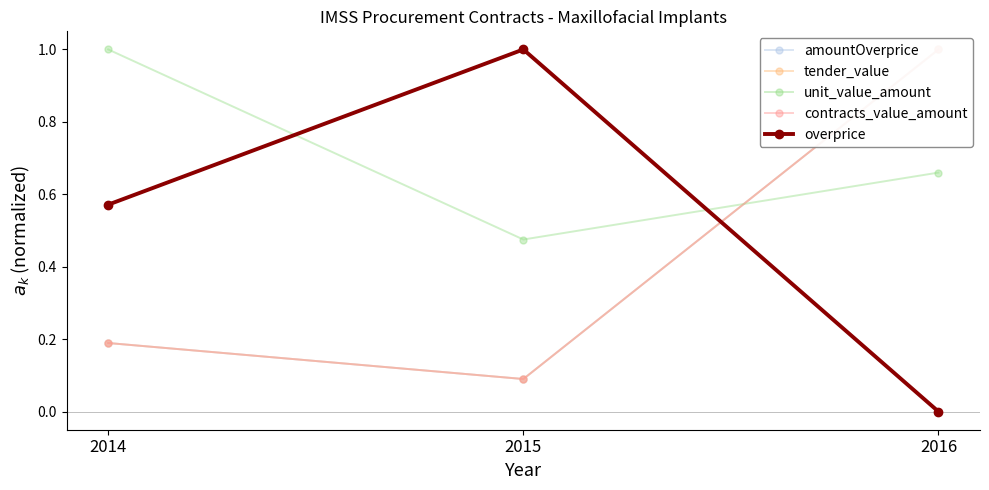

Is the value of unit_value_amount at 2016 greater than the value of tender_value at 2016?

No